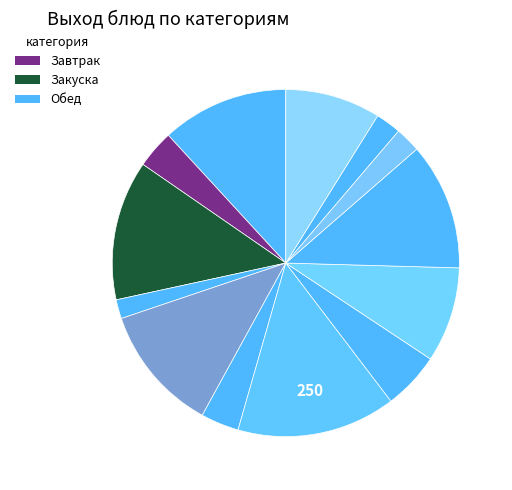

Rank the categories by value from highest to lowest.

Борщ с капустой, Чай с лимоном, Жаркое по домашнему, Молоко, Компот из ягод, Каша пшеничная, Яблоко свежее, Котлета домашняя, Свекла отварная, Салат картофельный, Хлеб пшеничный (обед), Хлеб ржано пшеничный, Хлеб пшеничный (завтрак)